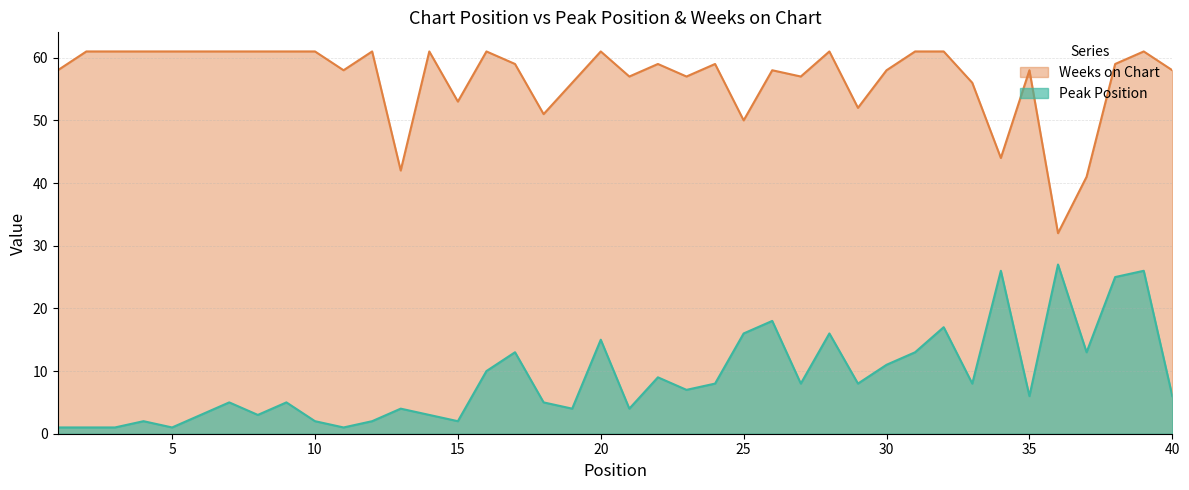

Is the value of Peak Position at 5 greater than the value of Weeks on Chart at 7?

No